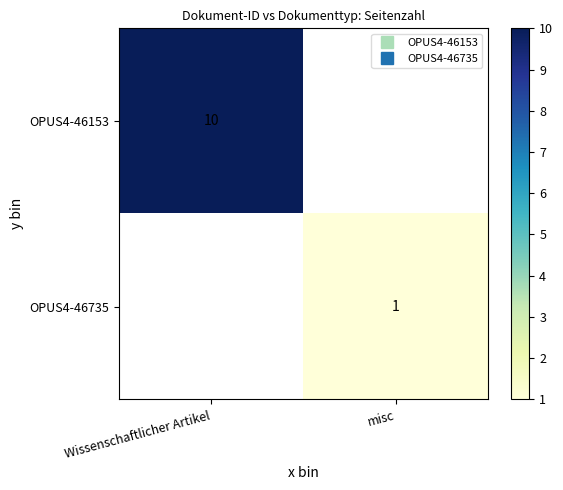

Is it true that OPUS4-46153 equals 4.7 at Wissenschaftlicher Artikel?

False